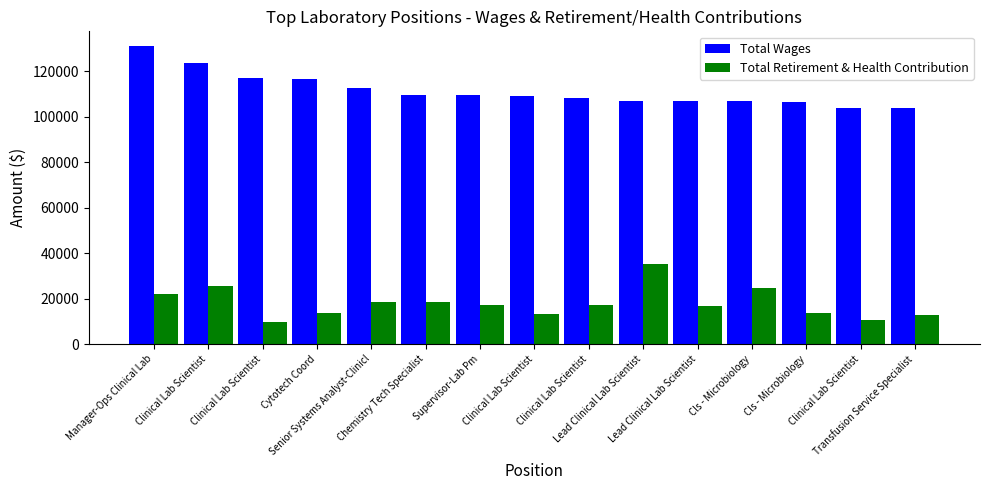

What is the average value of the Total Wages series?

111428